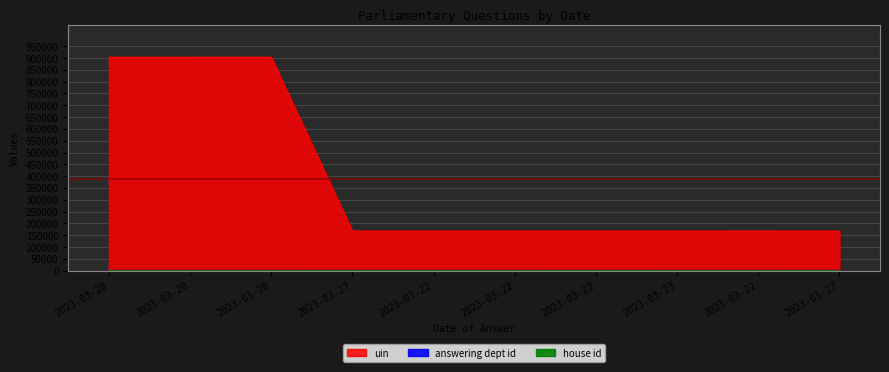

What is the label of the 3rd point from the left?

2023-03-20